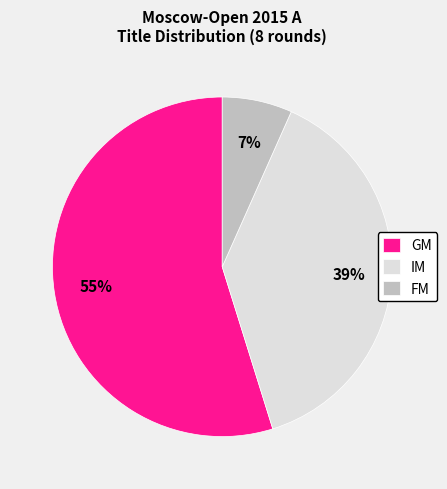

What is the smallest slice in the pie chart?

FM